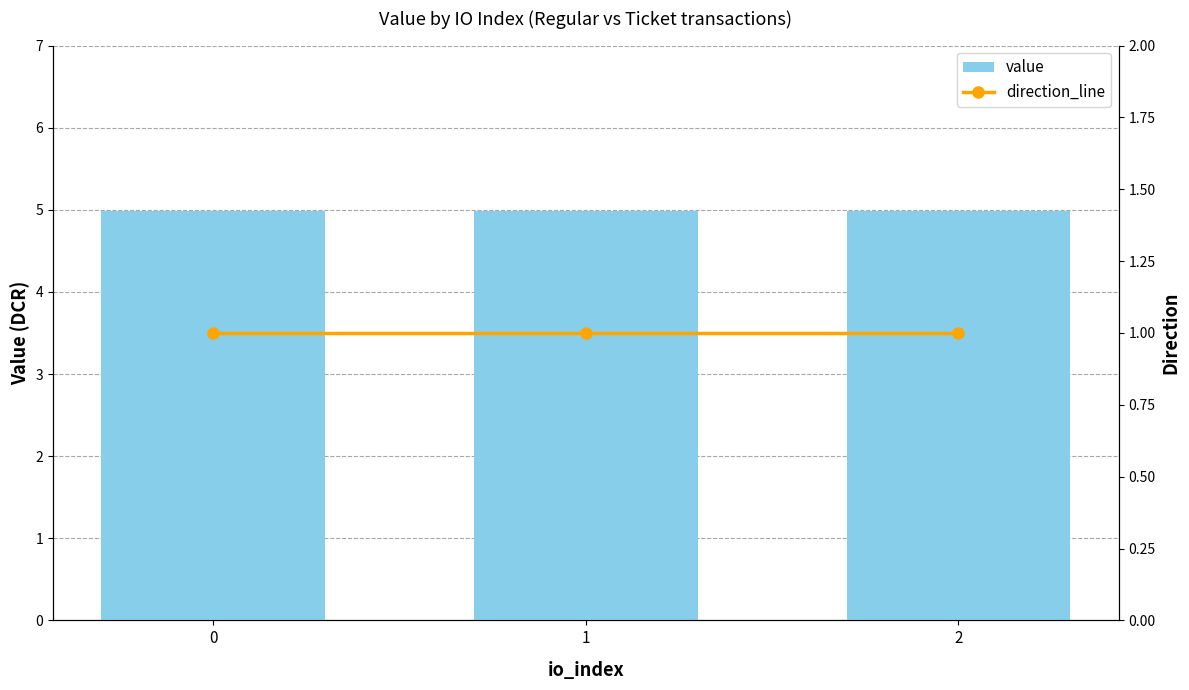

How many groups of bars are there?

3